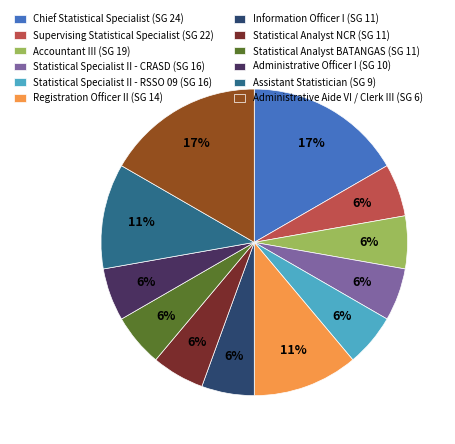

Approximately how many times larger is the value at Accountant III (SG 19) compared to Administrative Officer I (SG 10)?

1.0